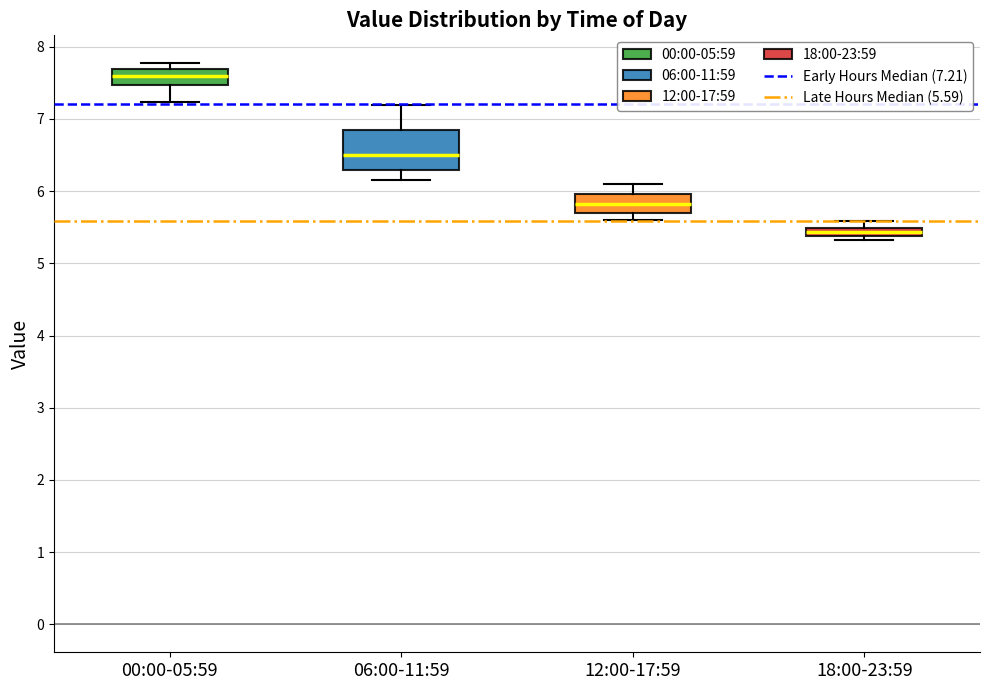

Which box has the lowest median line?

18:00-23:59